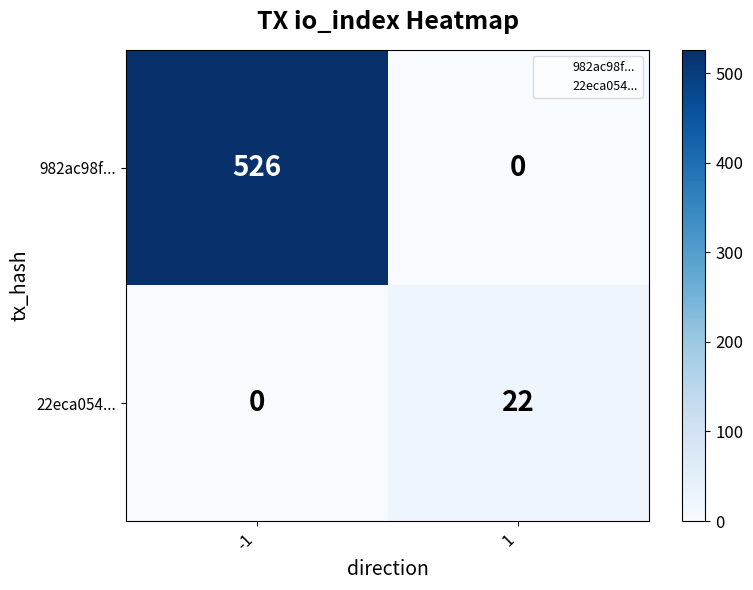

What is the difference between the highest and lowest values at 1?

22